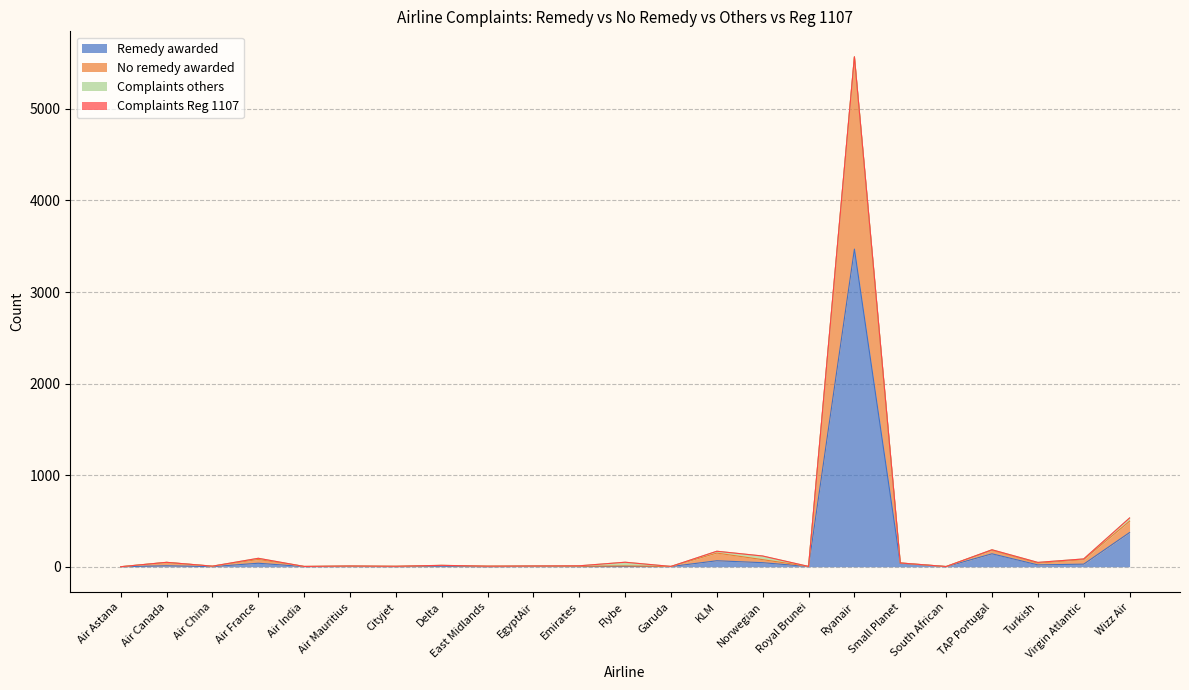

Is the value of Remedy awarded at Air China greater than the value of No remedy awarded at Emirates?

No